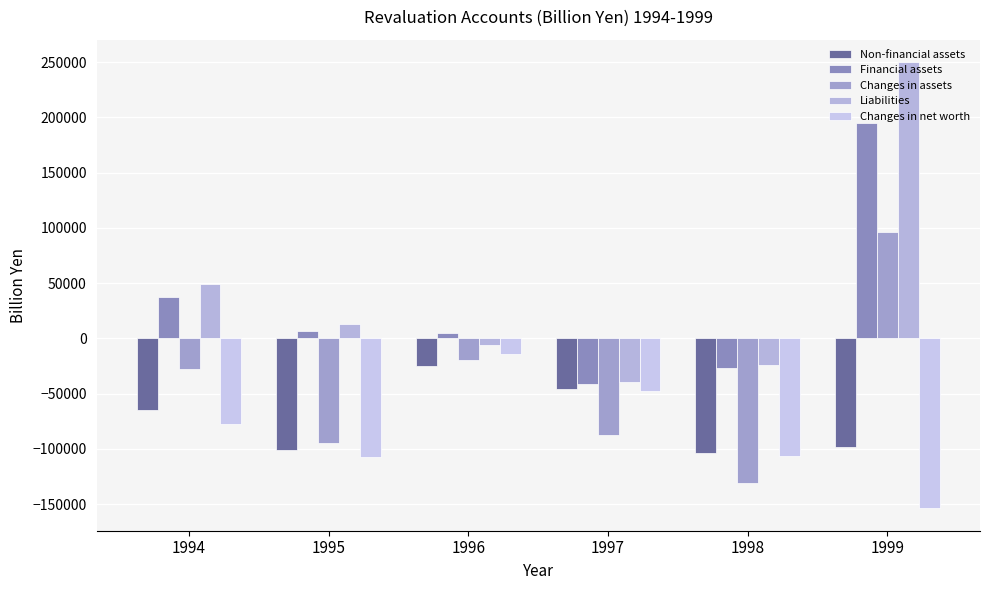

How many bars are there in total?

30